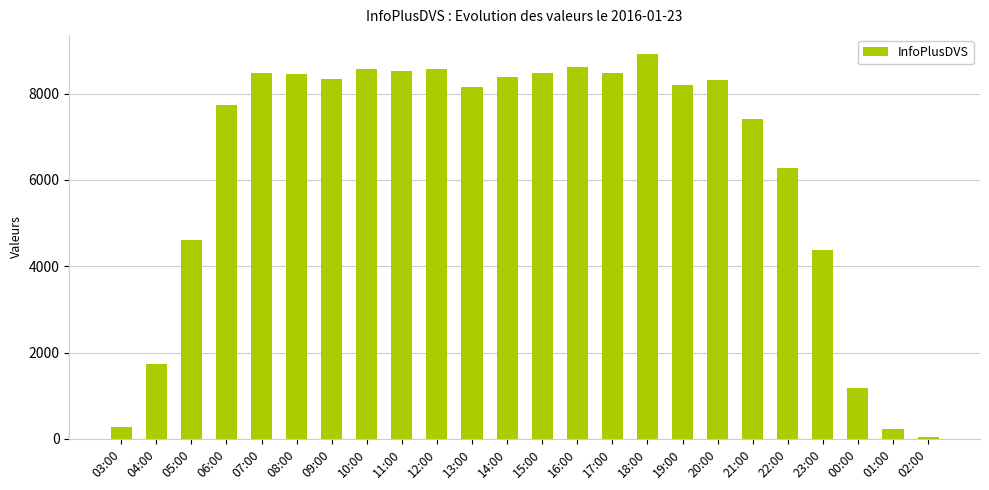

Which category has the highest value across all series?

18:00